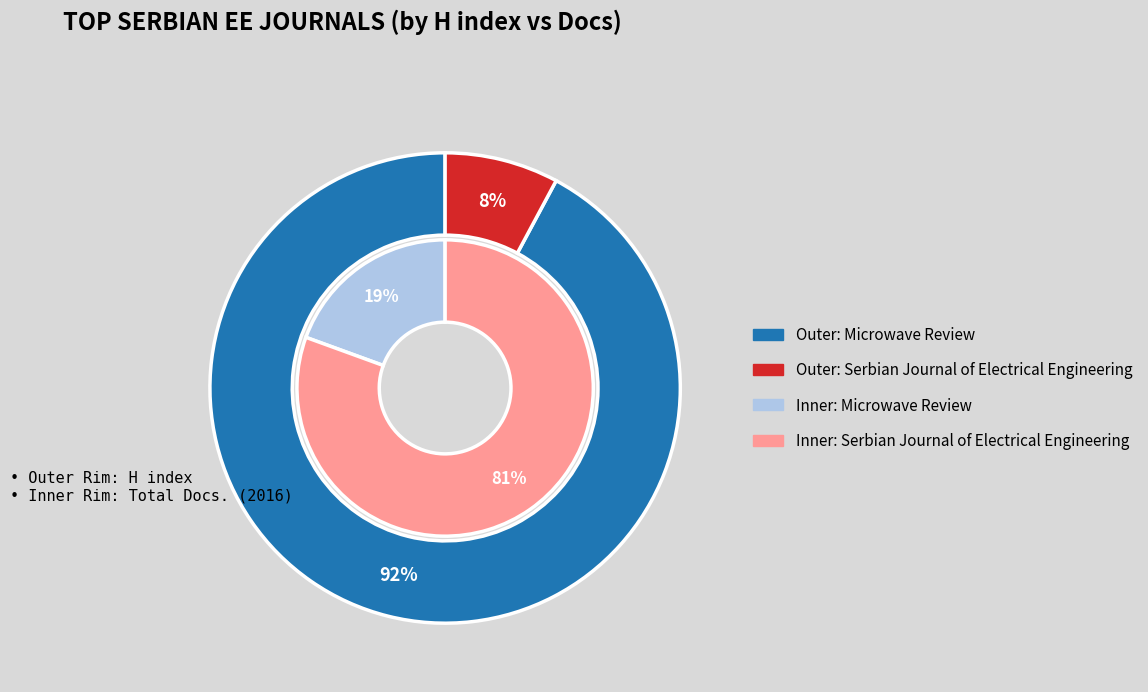

To the nearest percent, what is the average slice percentage?

50%